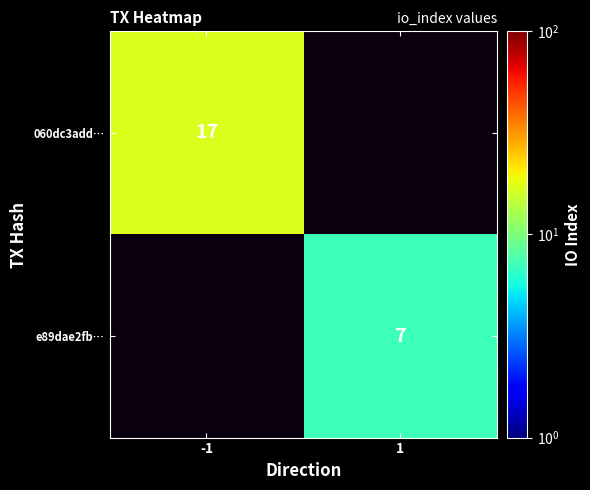

The e89dae2fb… series shows 3 at 1. True or false?

False